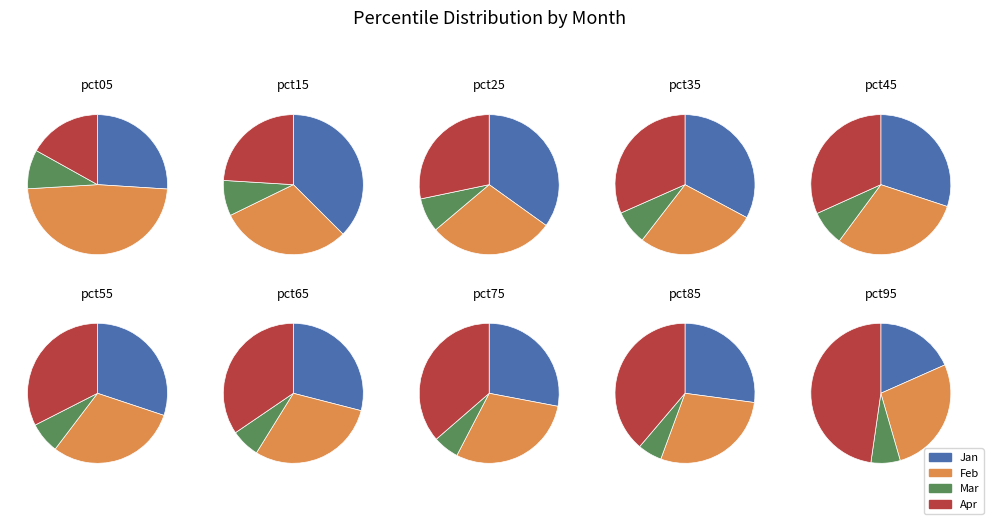

What is the largest slice in the pie chart?

pct05